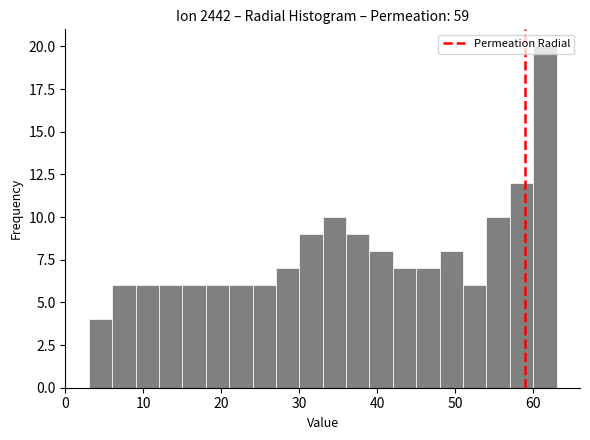

Around what value on the x-axis is the tallest bar? Give the approximate position of its centre, as read against the axis.

62